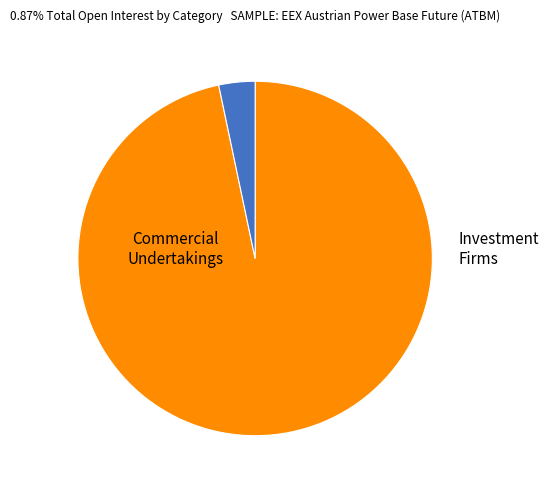

Does any single category account for the majority?

Yes